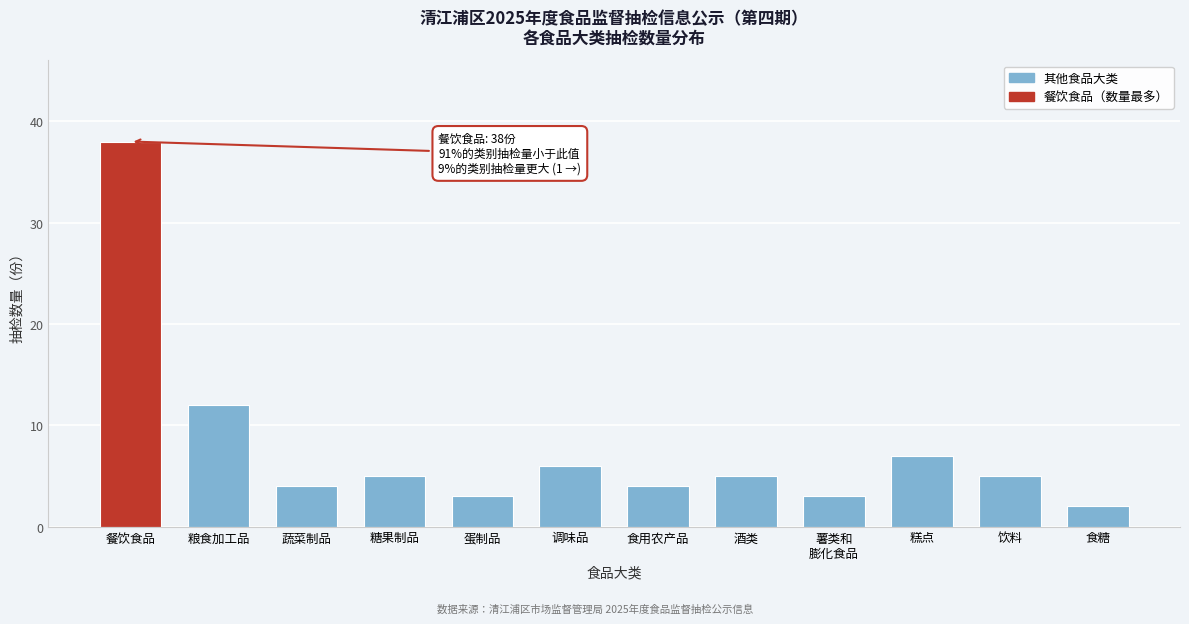

Reading right to left, what are all the values shown in this chart?

2	5	7	3	5	4	6	3	5	4	12	38